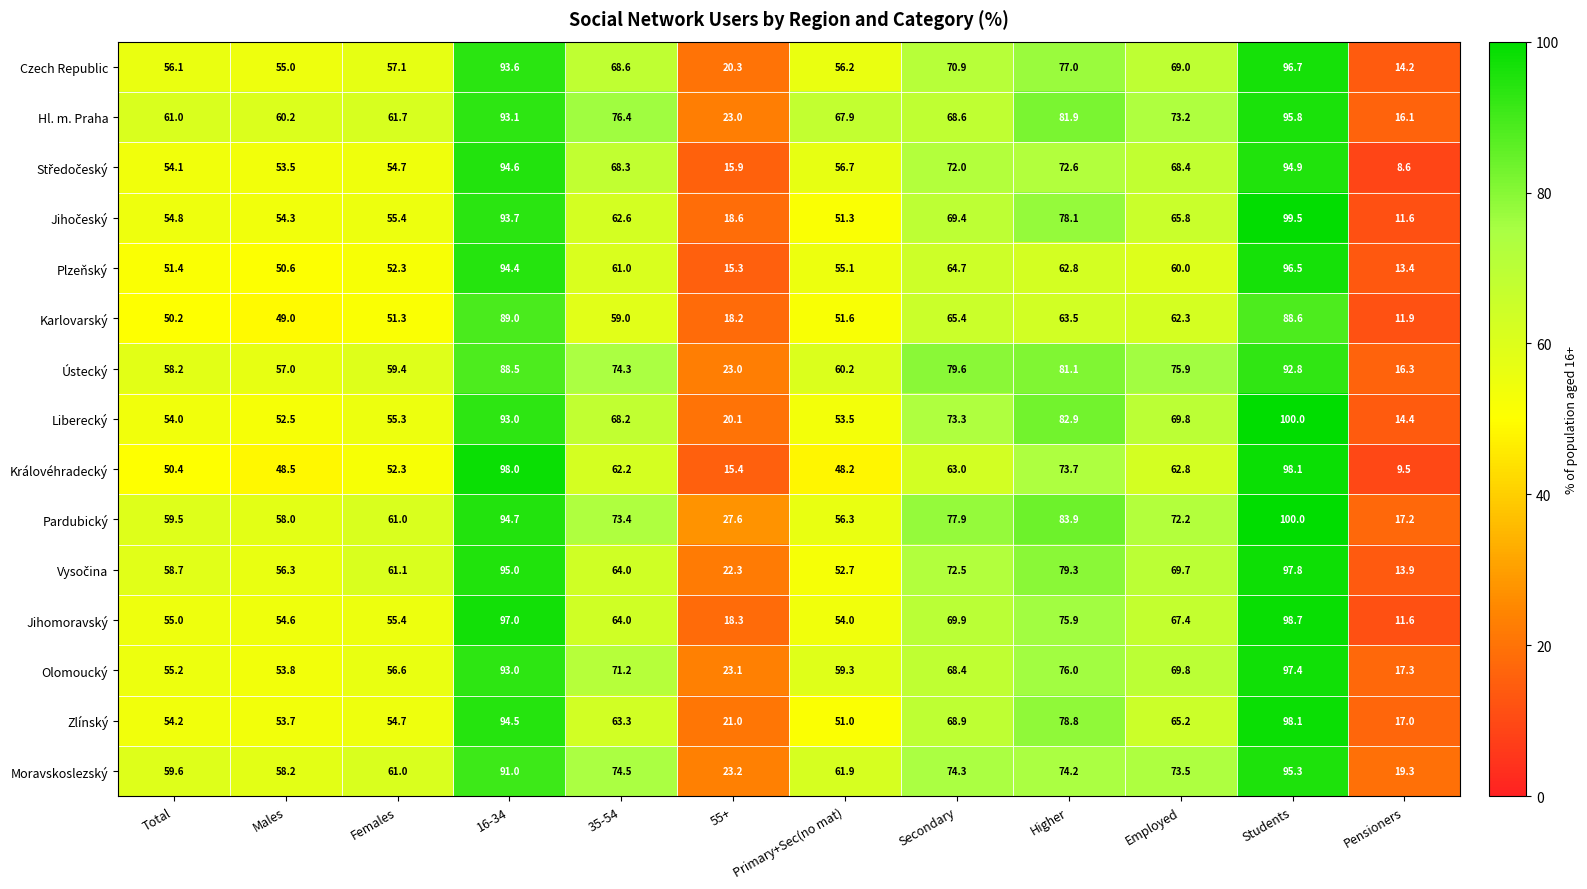

At how many categories does at least one series exceed 67?

7